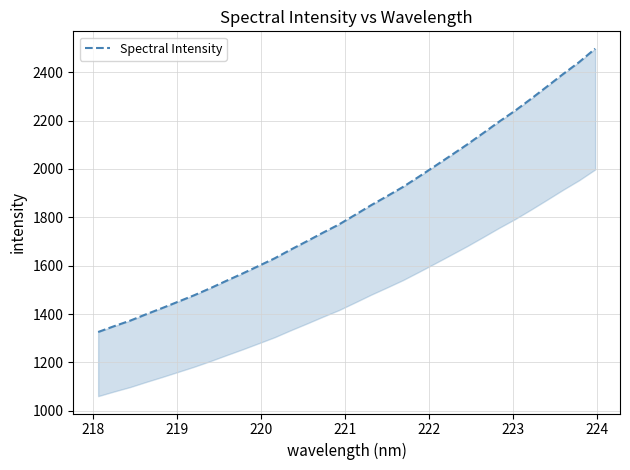

What is the average value?

1833.6